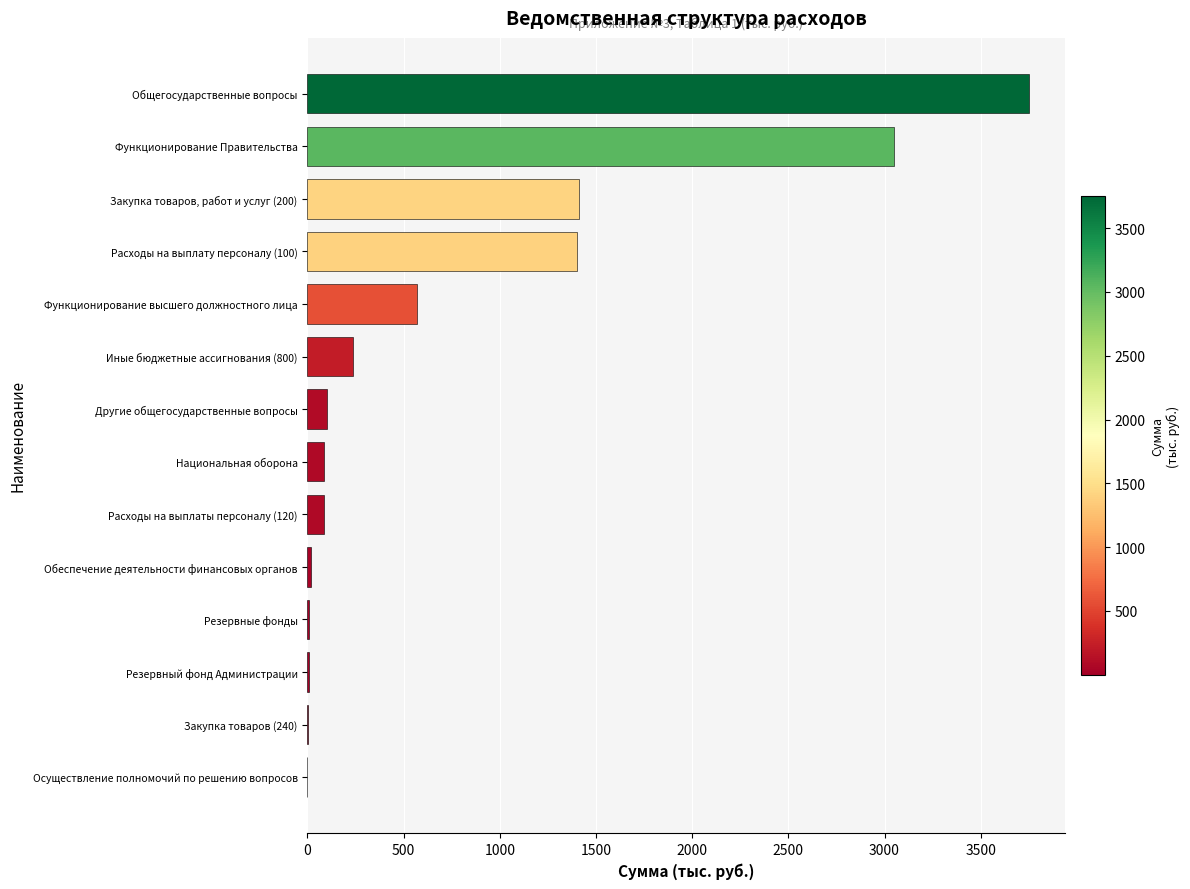

Which label corresponds to the largest value in the chart?

Общегосударственные вопросы